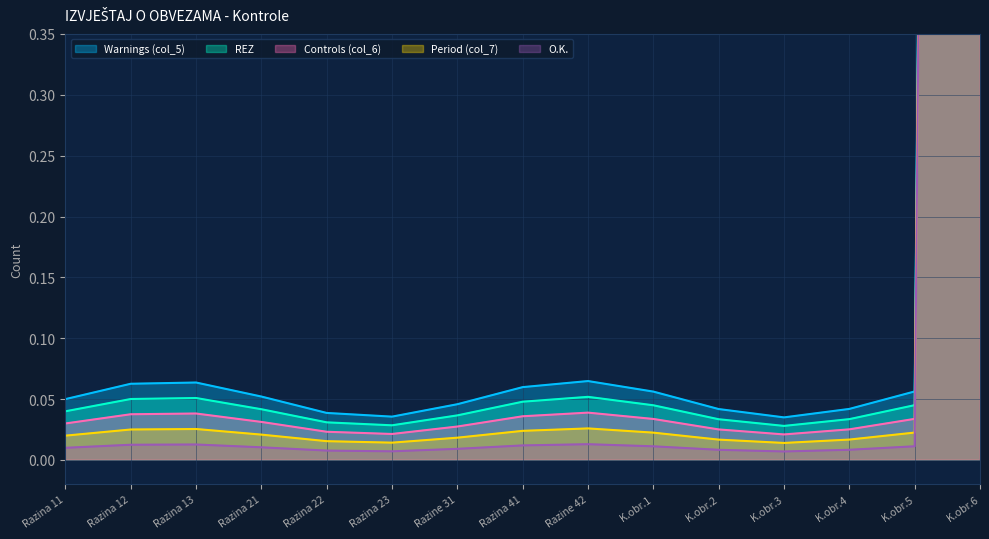

Does the chart have visible grid lines?

Yes